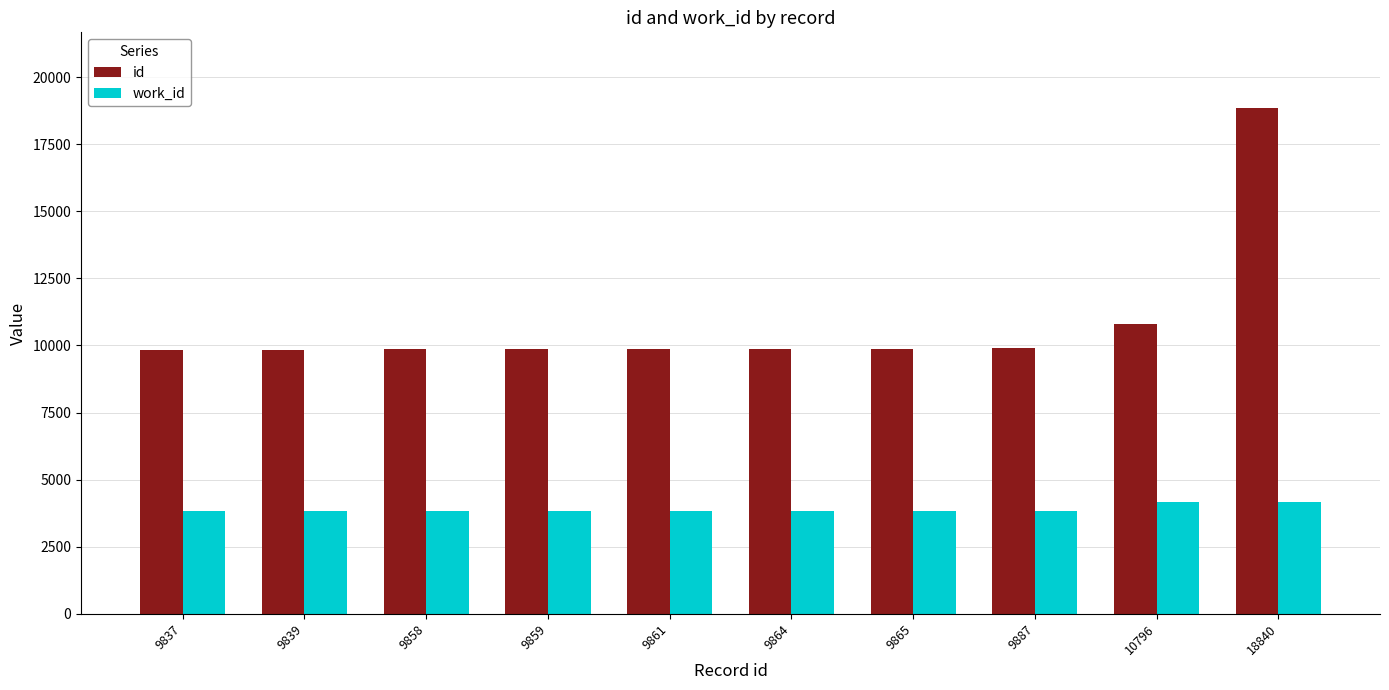

Which series has the widest spread of values?

id